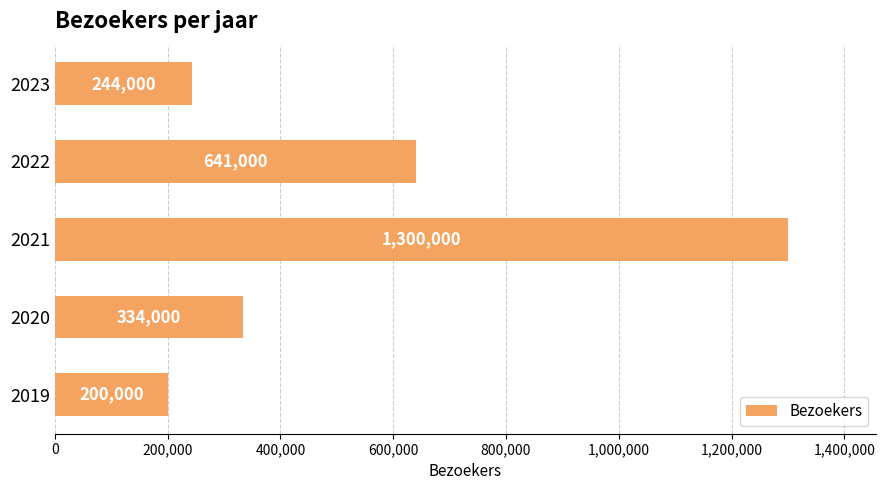

Reading top to bottom, transcribe all the data shown in this chart.

244000	641000	1300000	334000	200000